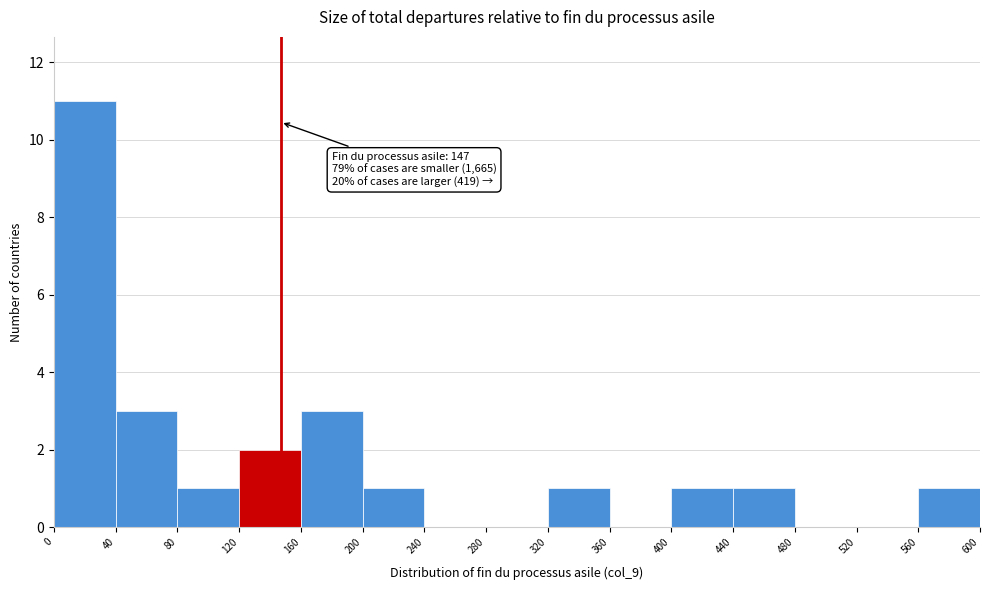

Over which range of the x-axis is the bar tallest?

0 to 40